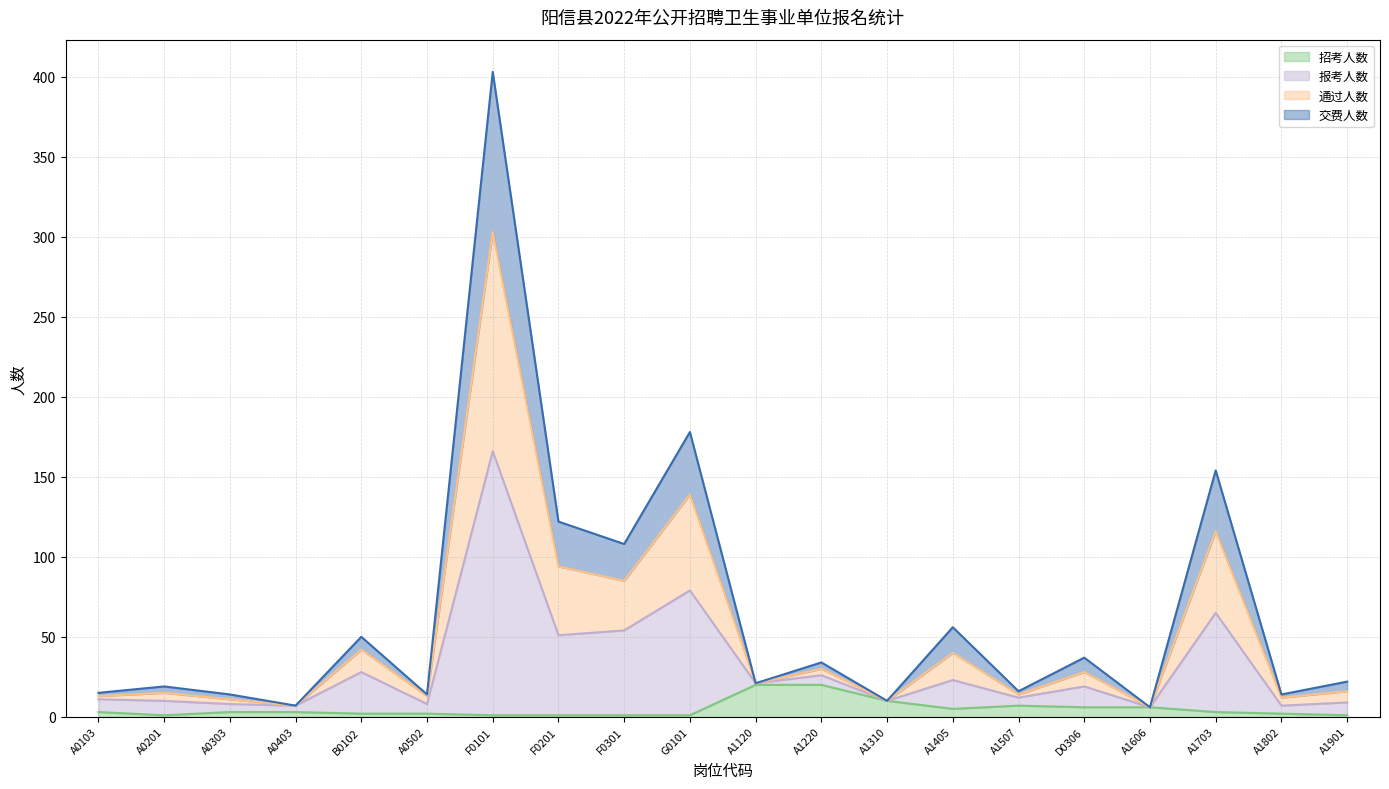

What is the highest value of the 招考人数 series?

20